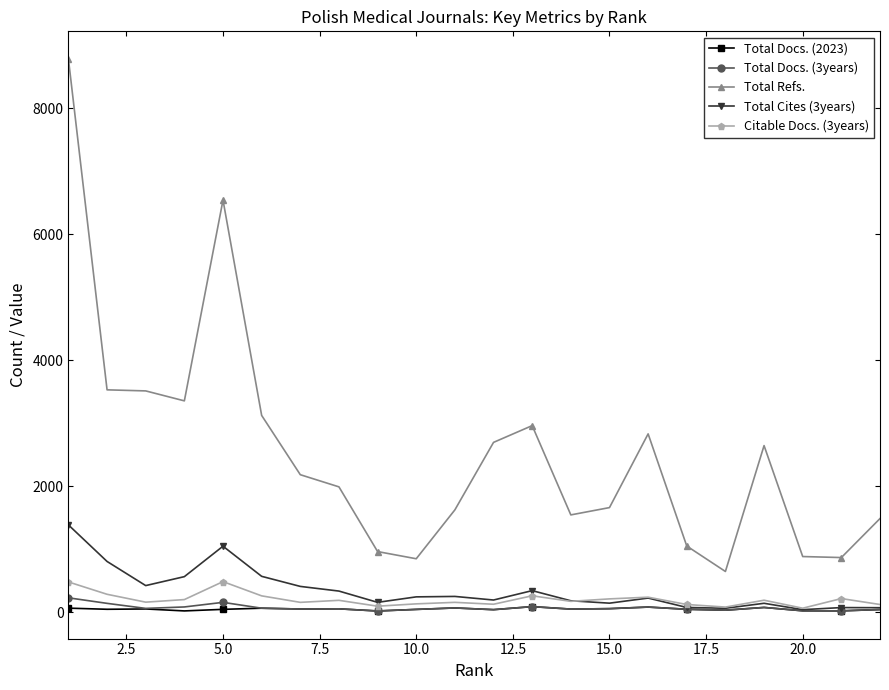

Count the number of data series in this chart.

5